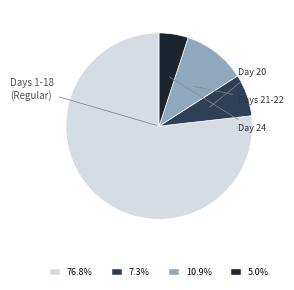

Does any single category account for the majority?

Yes